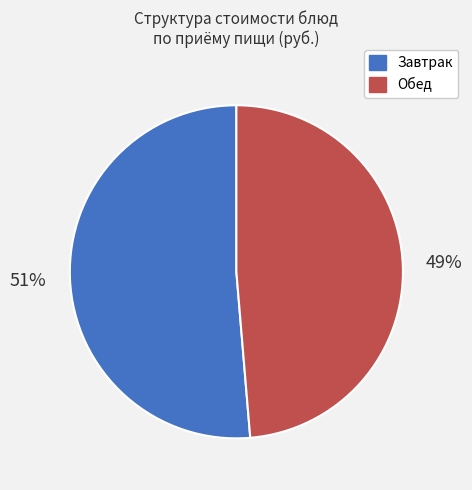

To the nearest percent, what is the average slice percentage?

50%